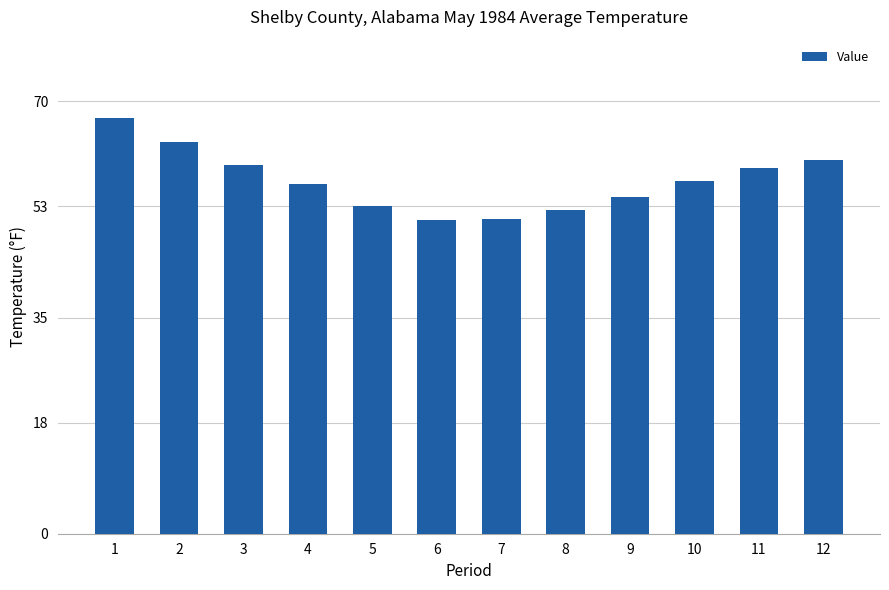

What is the average value?

57.1